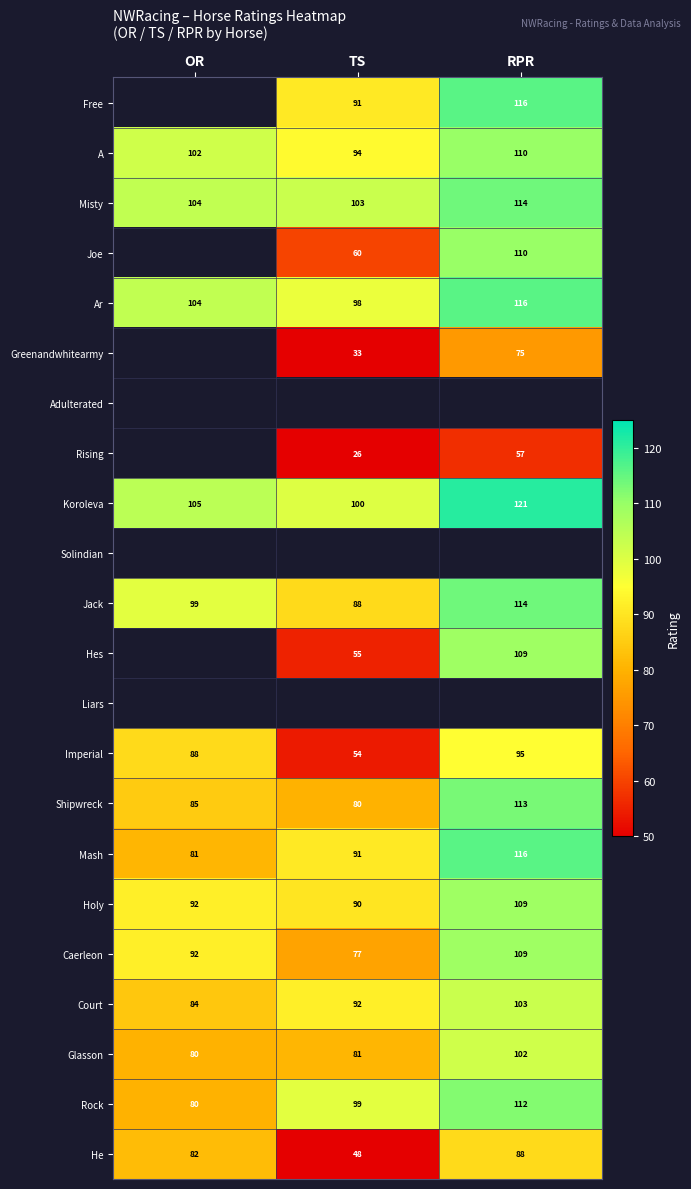

At which label does Jack reach its peak?

RPR